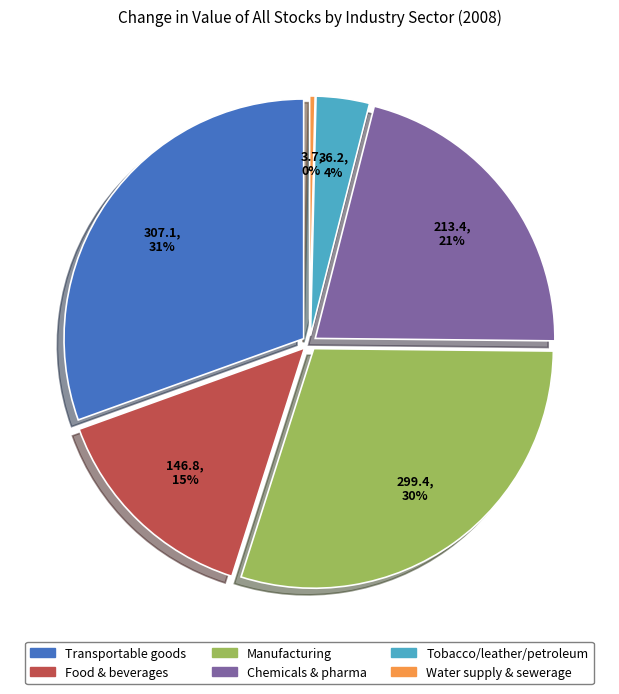

Count the number of slices in the pie.

6